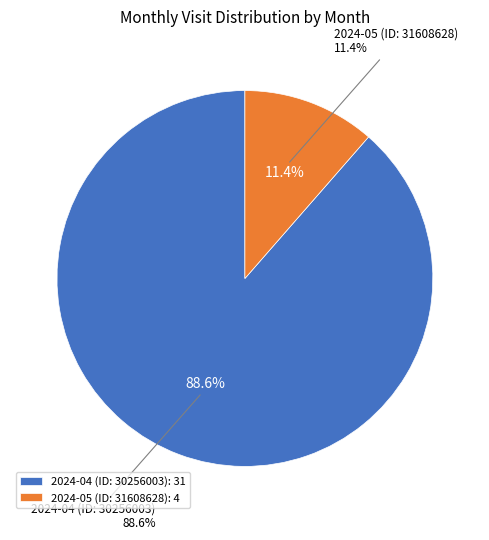

The 2024-04 (ID: 30256003) slice represents 97% of the pie. True or false?

False